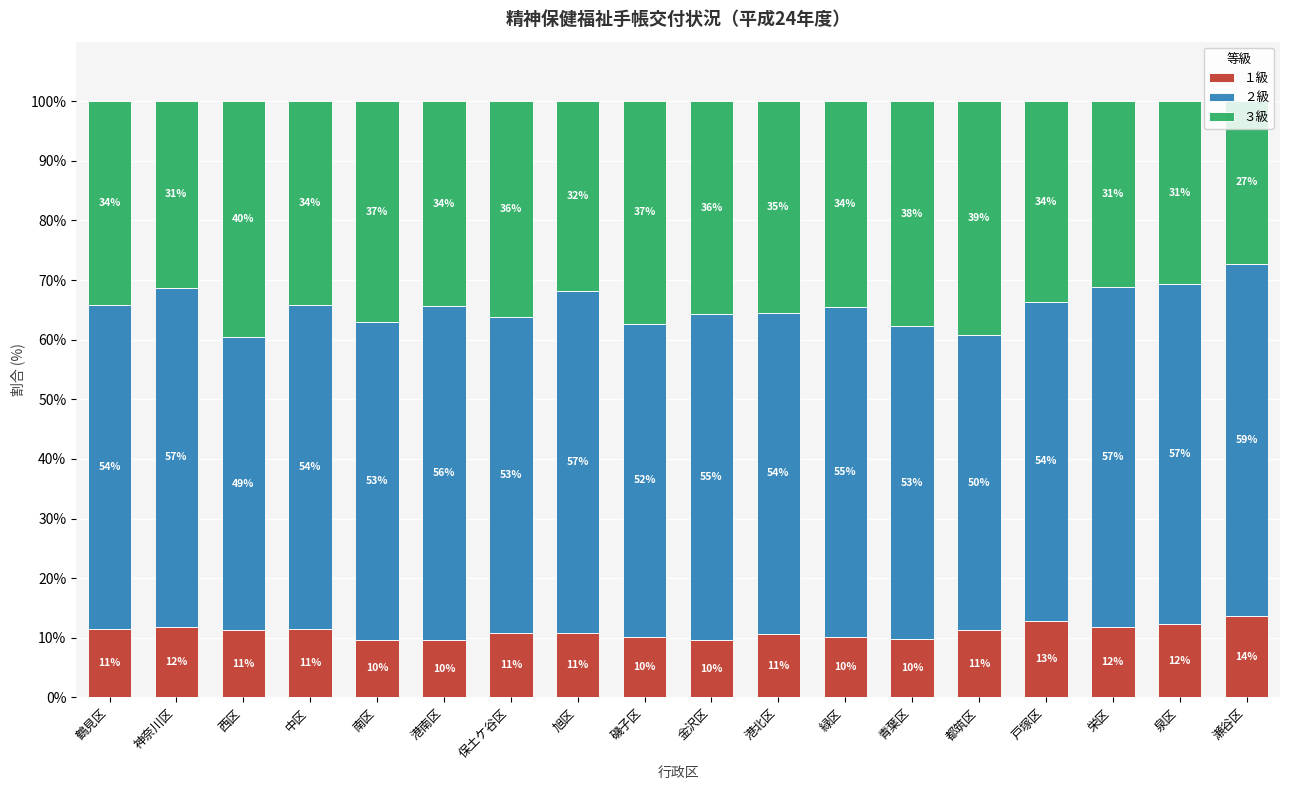

Are the bars grouped side by side (vs. stacked)?

No